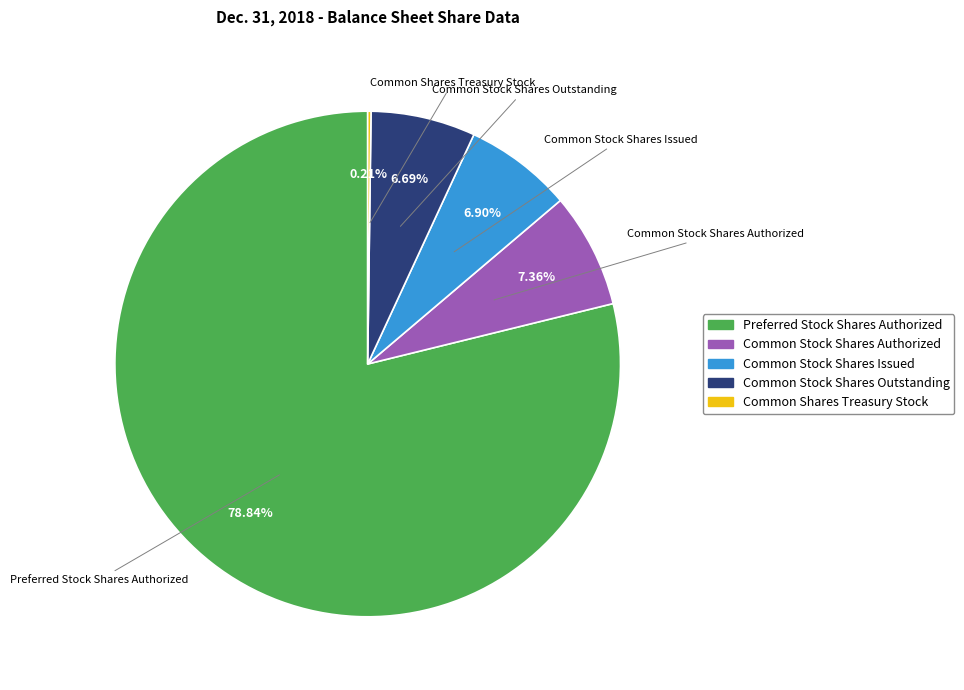

Does any single category account for the majority?

Yes